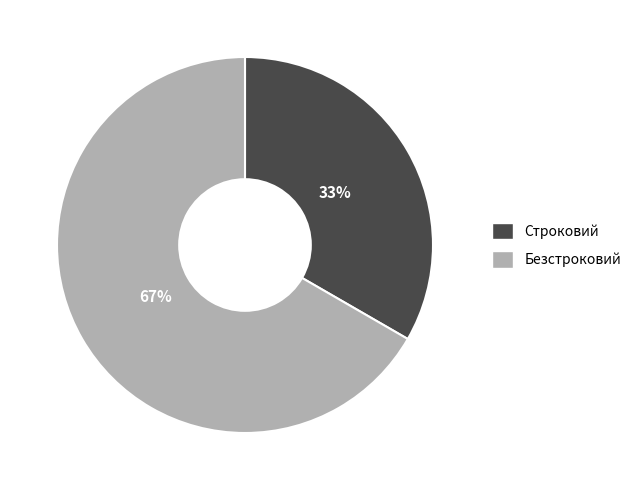

Which category has the biggest portion of the pie?

Безстроковий